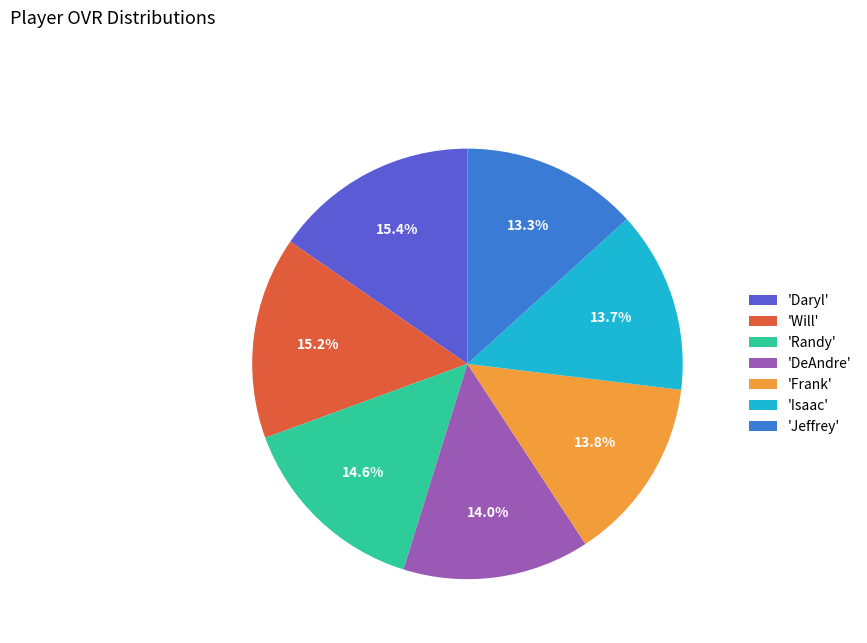

Does any single category account for the majority?

No